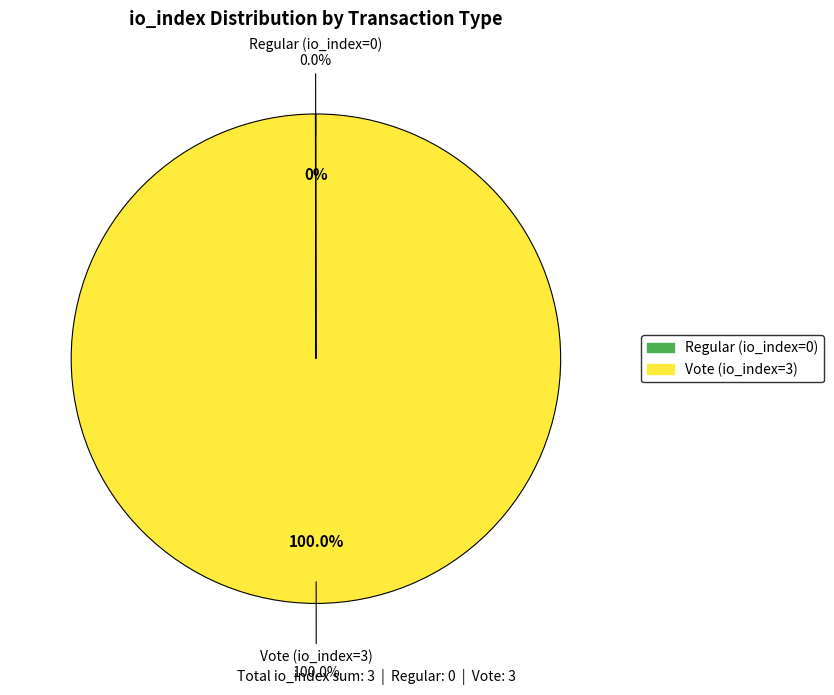

Count the number of slices in the pie.

2